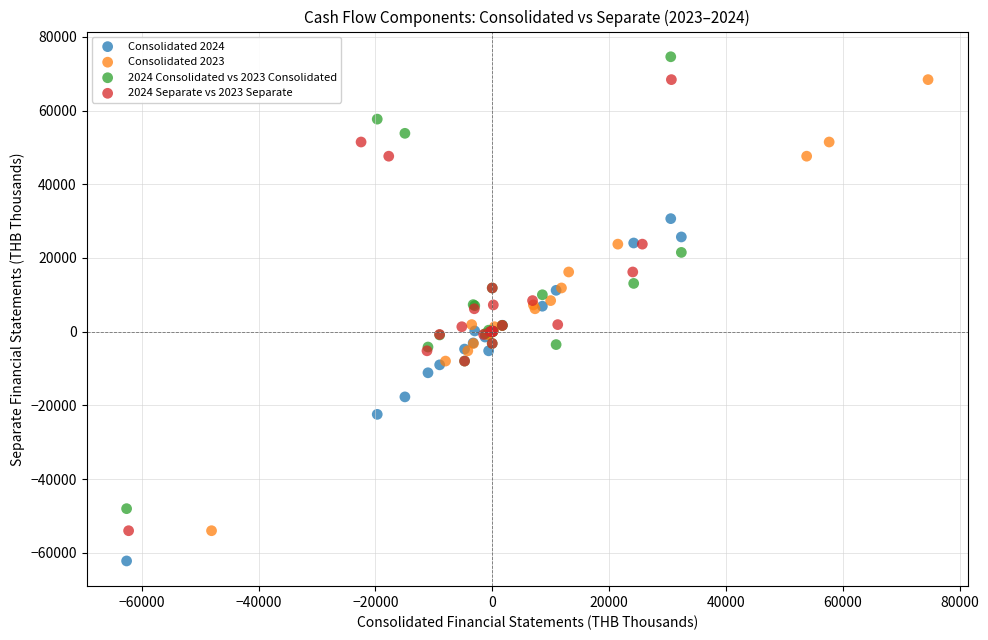

Which series contains the highest Y value?

2024 Consolidated vs 2023 Consolidated